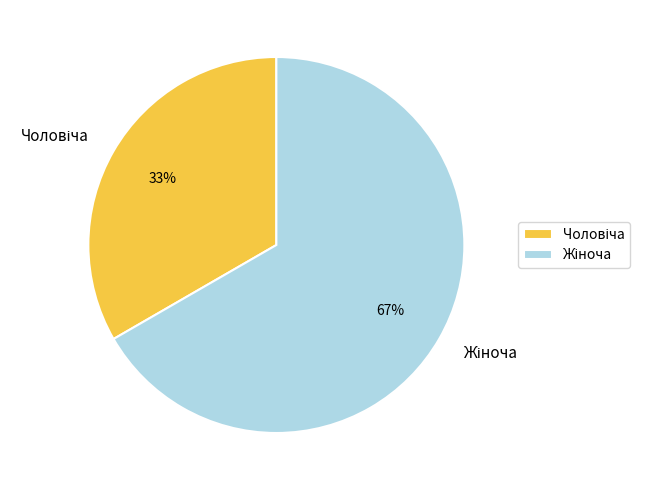

Count the number of slices in the pie.

2